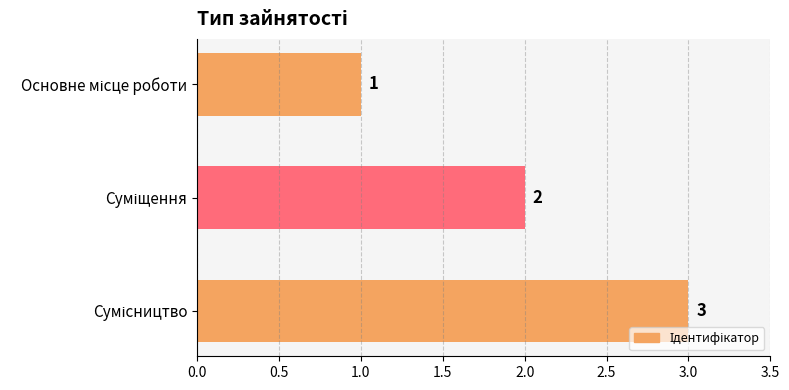

Count the values in the range 1 to 3.

3